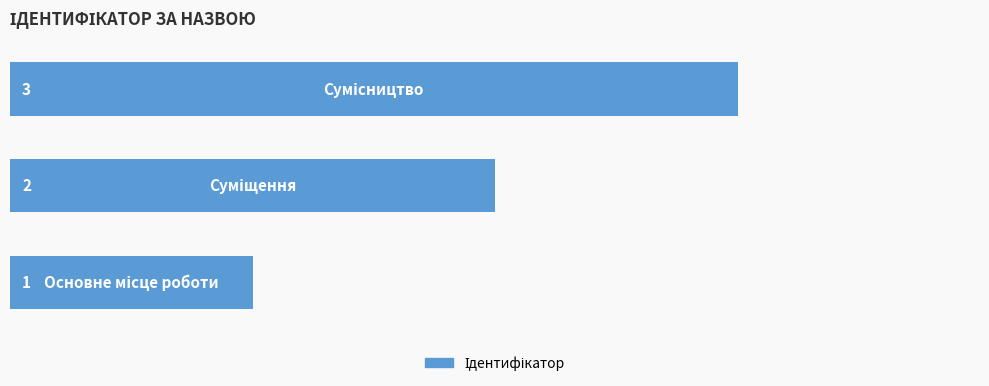

What is the maximum value shown in the chart?

3